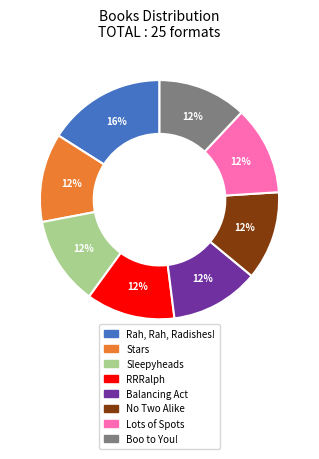

Is there any slice that represents more than half of the pie?

No